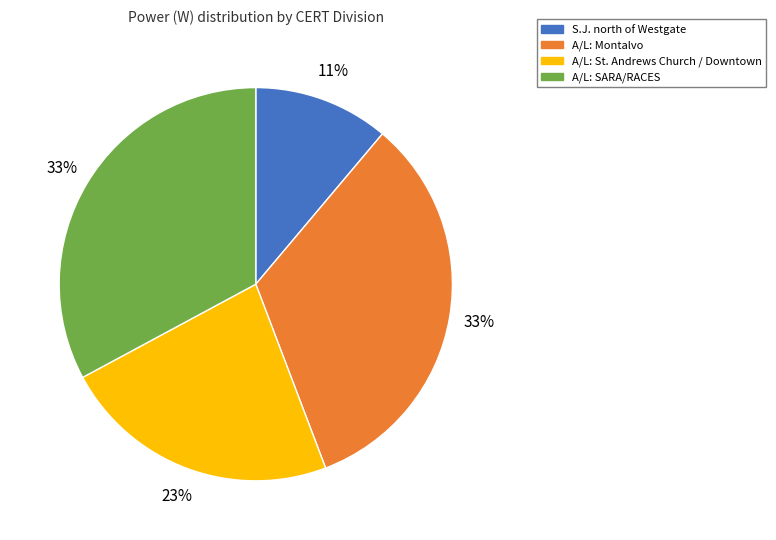

Which slice is the smallest?

S.J. north of Westgate